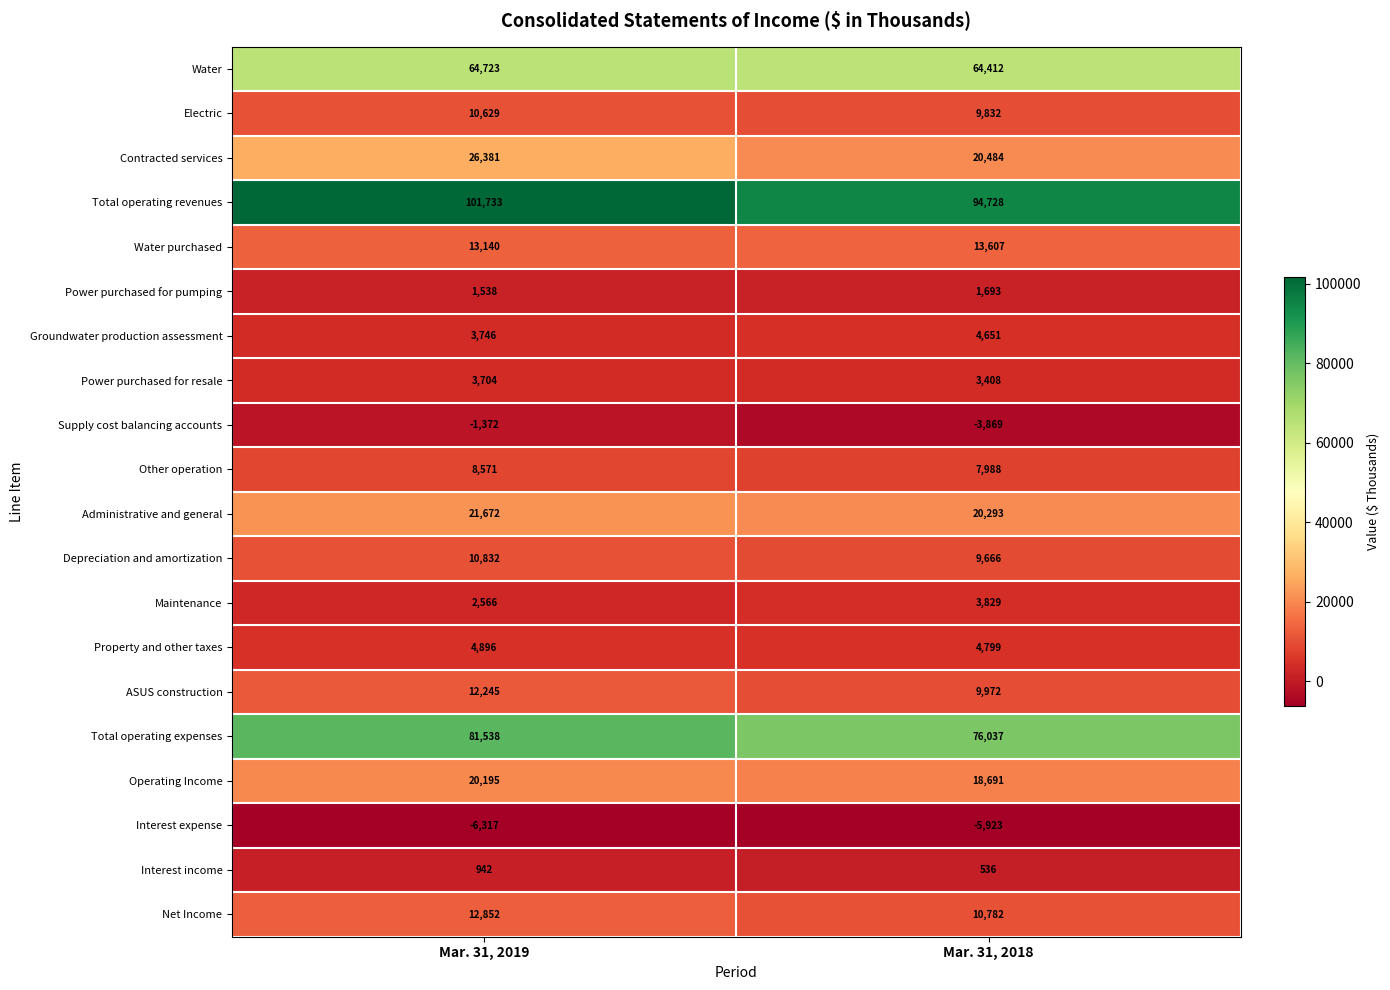

How many distinct data groups are displayed?

20